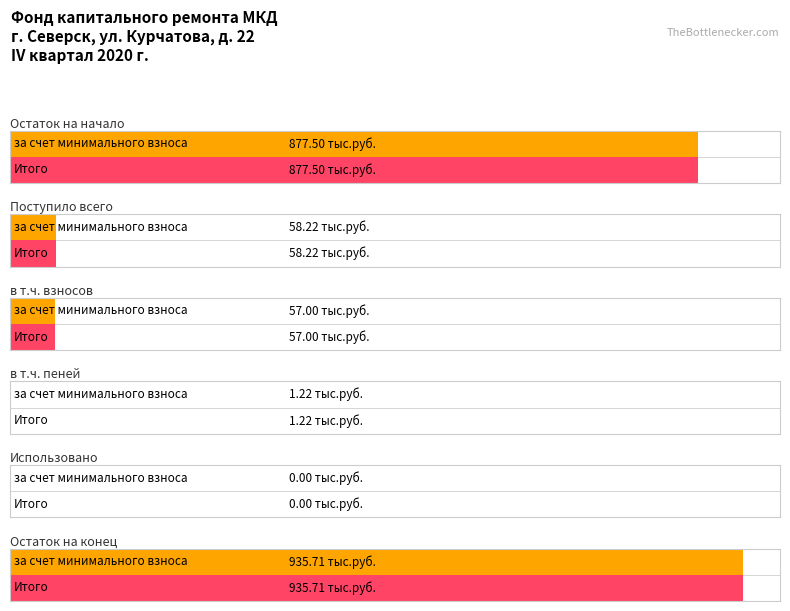

At which label does Итого фонд капитального ремонта reach its minimum?

Использовано